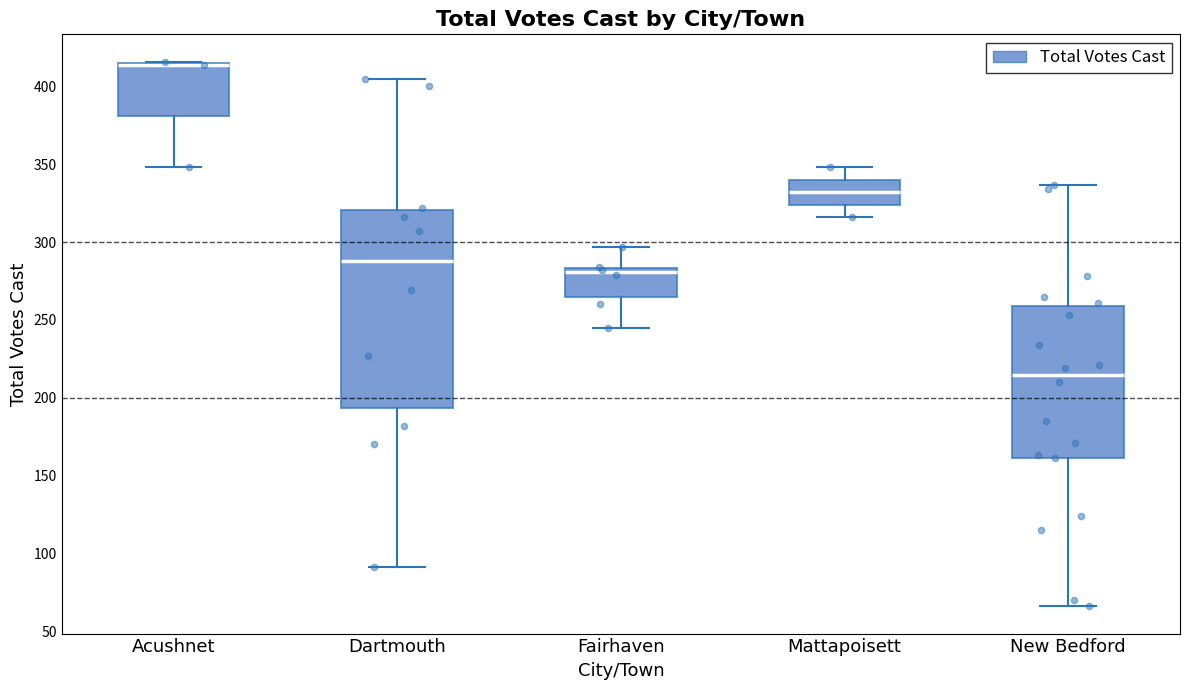

Reading left to right, transcribe this box plot: for each box, give where its median line is, the range the box spans, and where its two whiskers end, as read against the y-axis. The values are not printed on the chart, so give them approximately, as read against the axis.

Acushnet: median 415 (drawn on the box's upper edge), box 380 to 415, whiskers 350 to 415
Dartmouth: median 290, box 195 to 320, whiskers 90 to 405
Fairhaven: median 280, box 265 to 285, whiskers 245 to 295
Mattapoisett: median 330, box 325 to 340, whiskers 315 to 350
New Bedford: median 215, box 160 to 260, whiskers 65 to 335